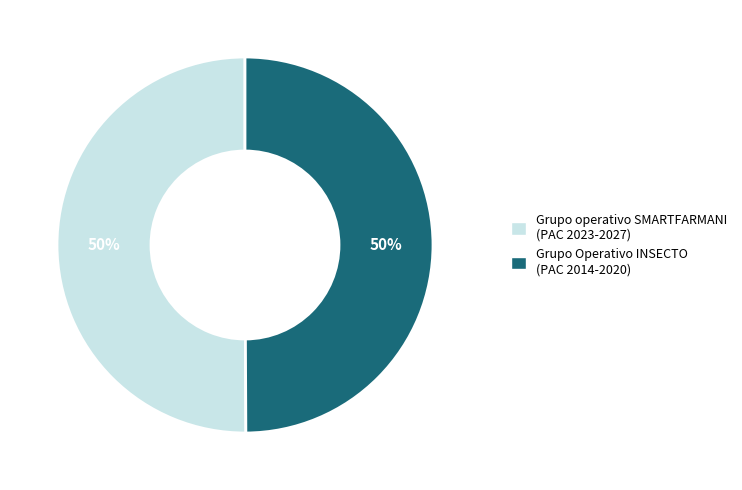

Count the number of slices in the pie.

2